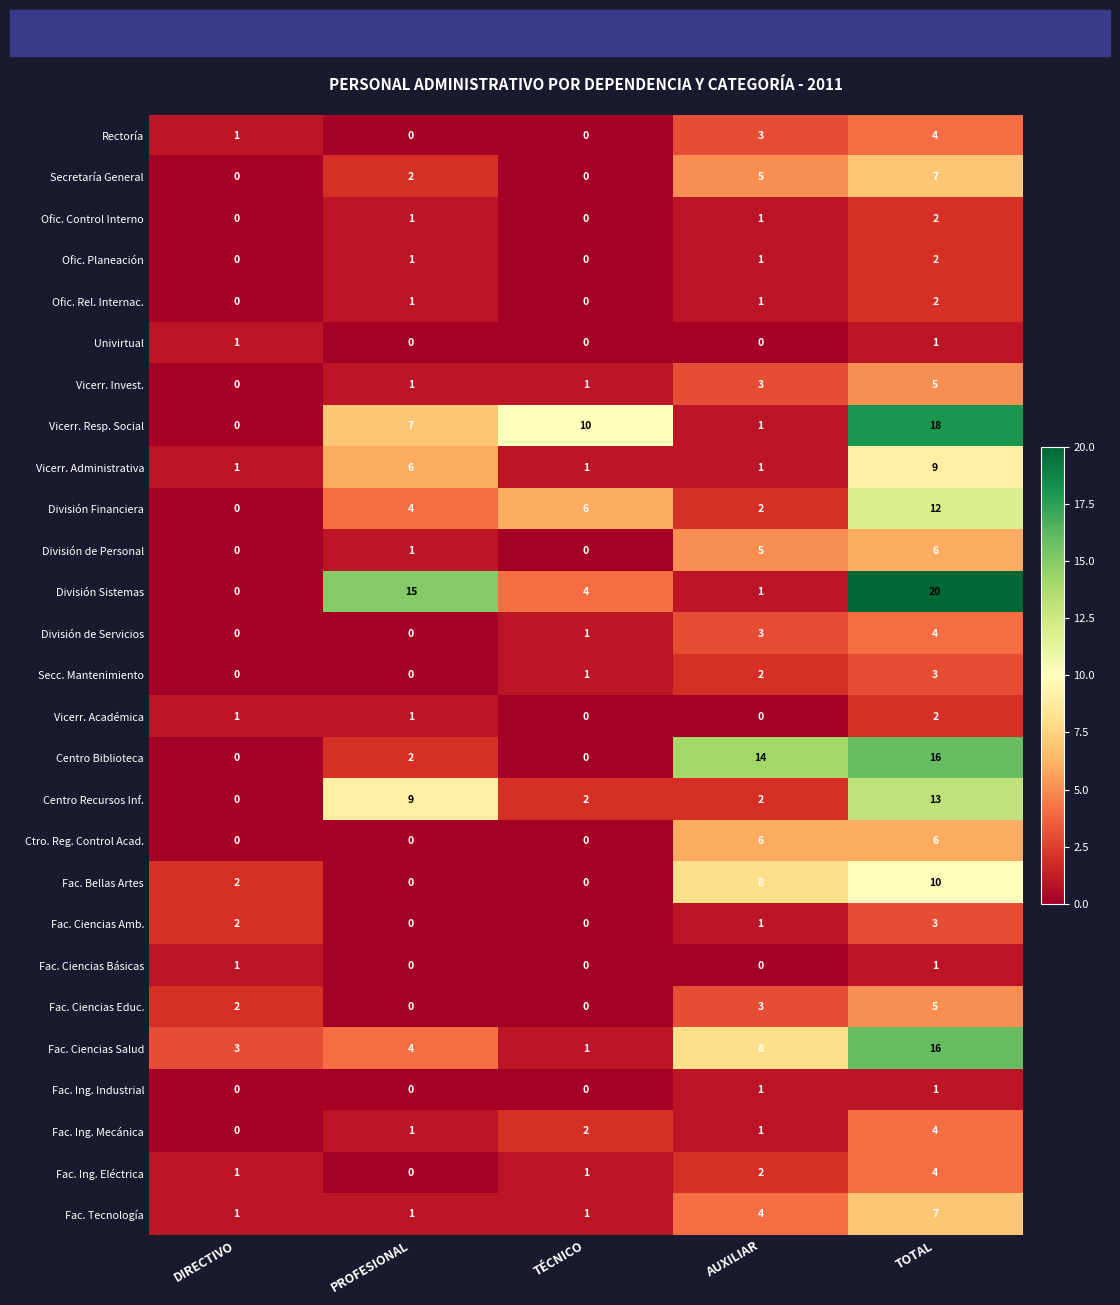

The value of Fac. Bellas Artes at DIRECTIVO is 1. True or false?

False